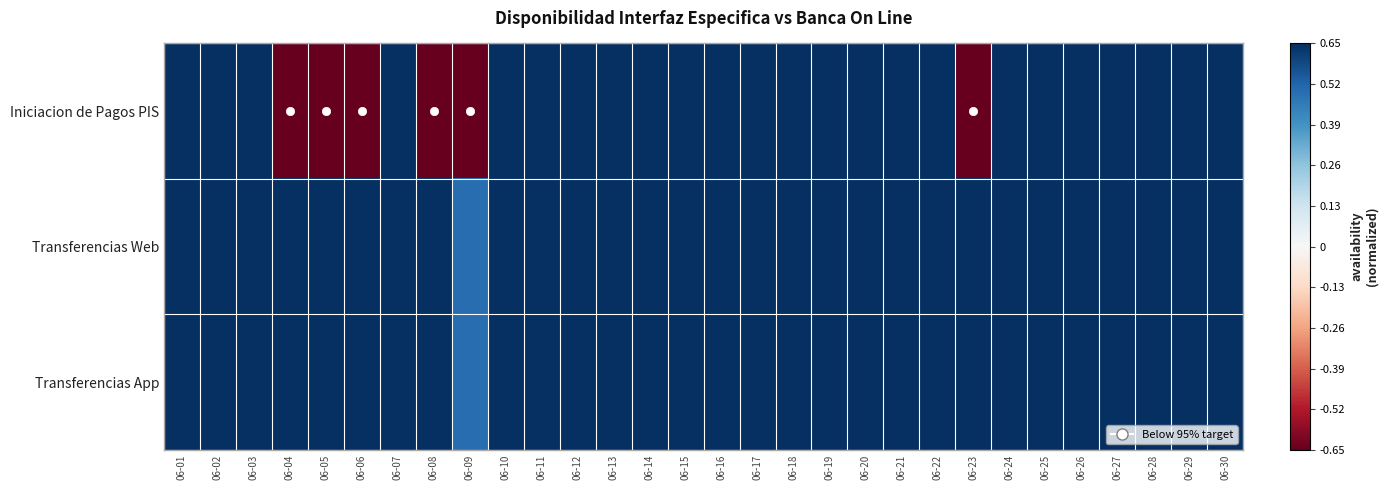

What is the maximum value shown in the chart?

0.7